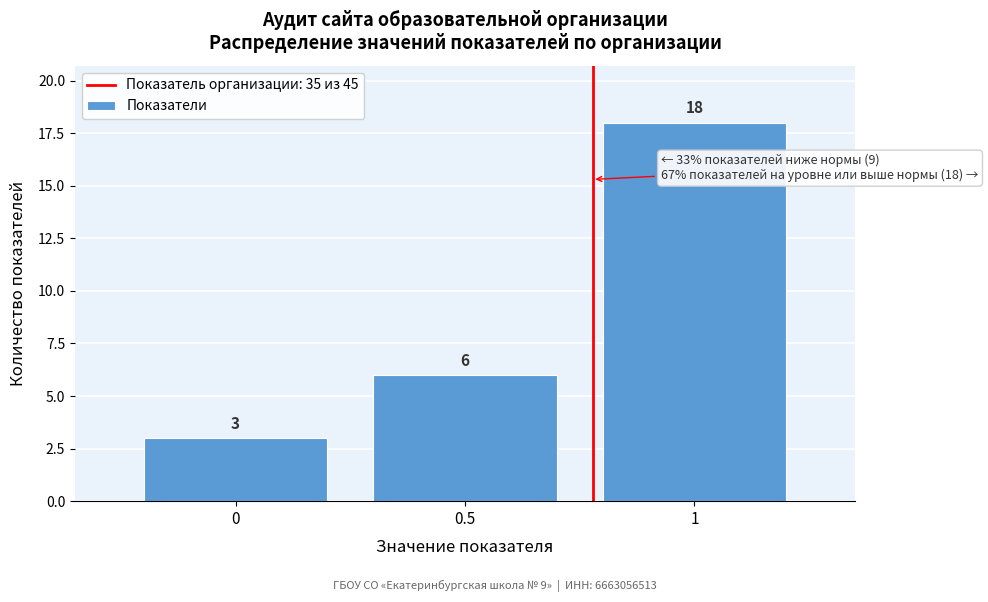

Reading left to right, transcribe this chart: for each bar, give the range it covers on the x-axis and its height.

-0.25 to 0.25: 3
0.25 to 0.75: 6
0.75 to 1.25: 18